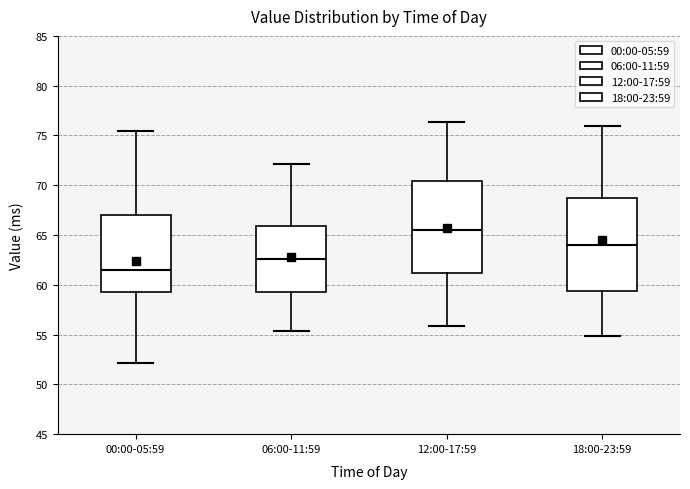

Reading left to right, read every box against the y-axis: the position of its median line, the range the box covers, and the ends of its whiskers. The values are not printed on the chart, so give them approximately, as read against the axis.

00:00-05:59: median 61.5, box 59.5 to 67.0, whiskers 52.0 to 75.5
06:00-11:59: median 62.5, box 59.5 to 66.0, whiskers 55.5 to 72.0
12:00-17:59: median 65.5, box 61.0 to 70.5, whiskers 56.0 to 76.5
18:00-23:59: median 64.0, box 59.5 to 68.5, whiskers 55.0 to 76.0